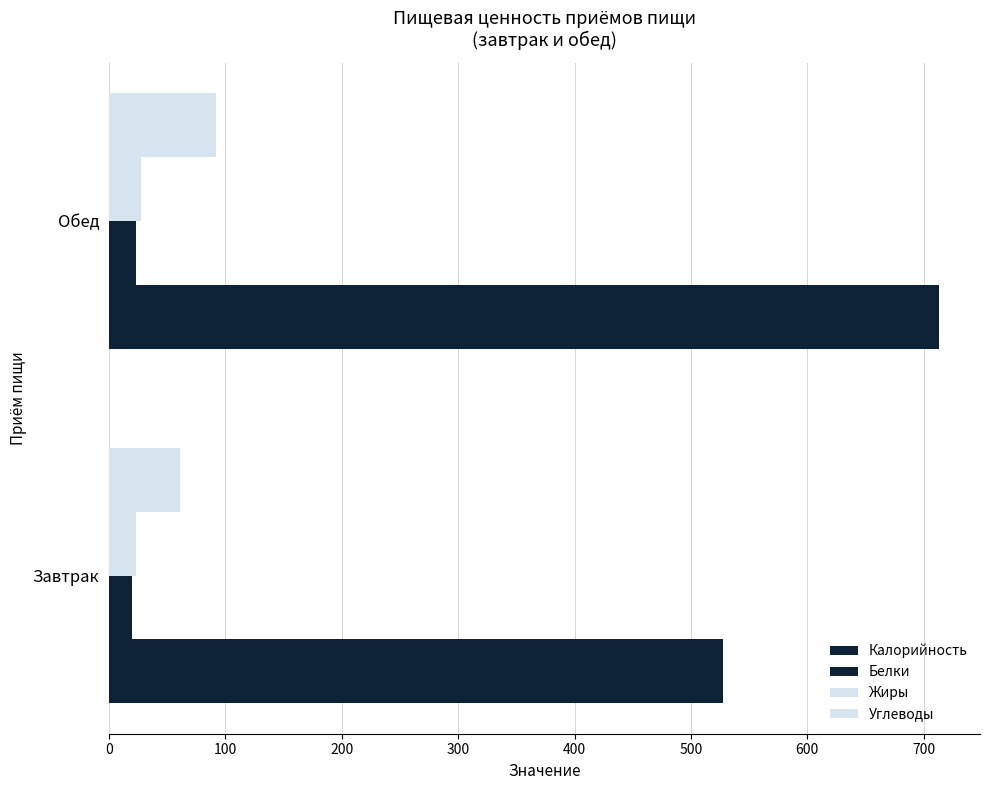

How many distinct data groups are displayed?

4